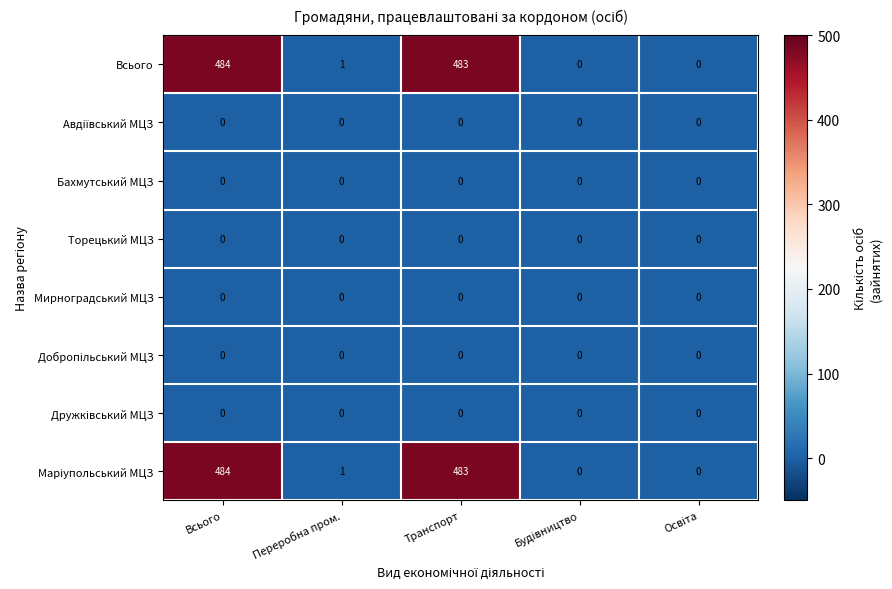

At which category does the chart reach its peak across all series?

Всього